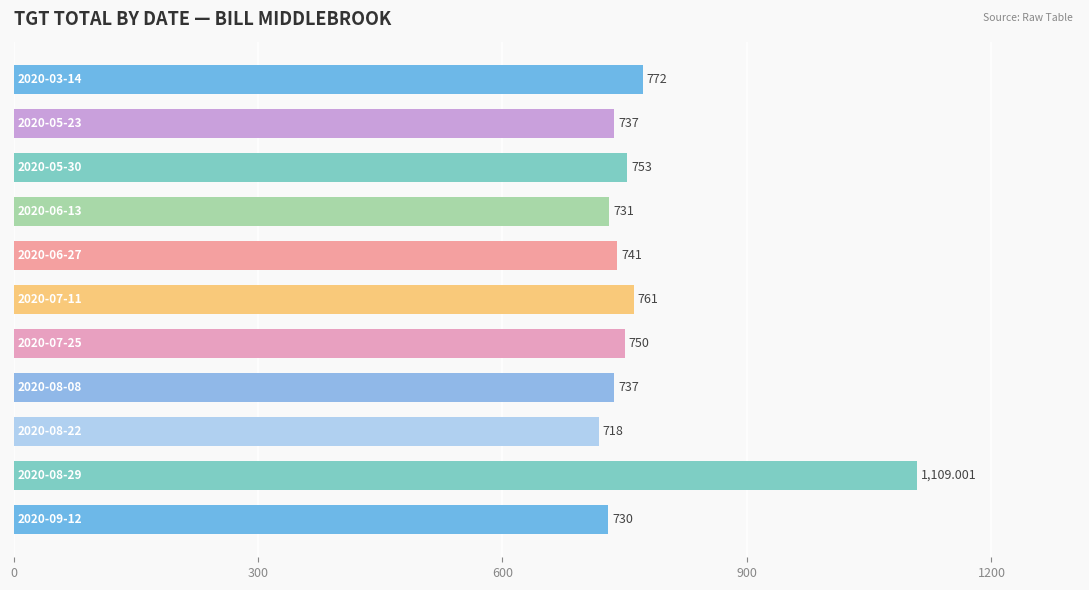

What is the difference between the maximum and minimum values?

391.0